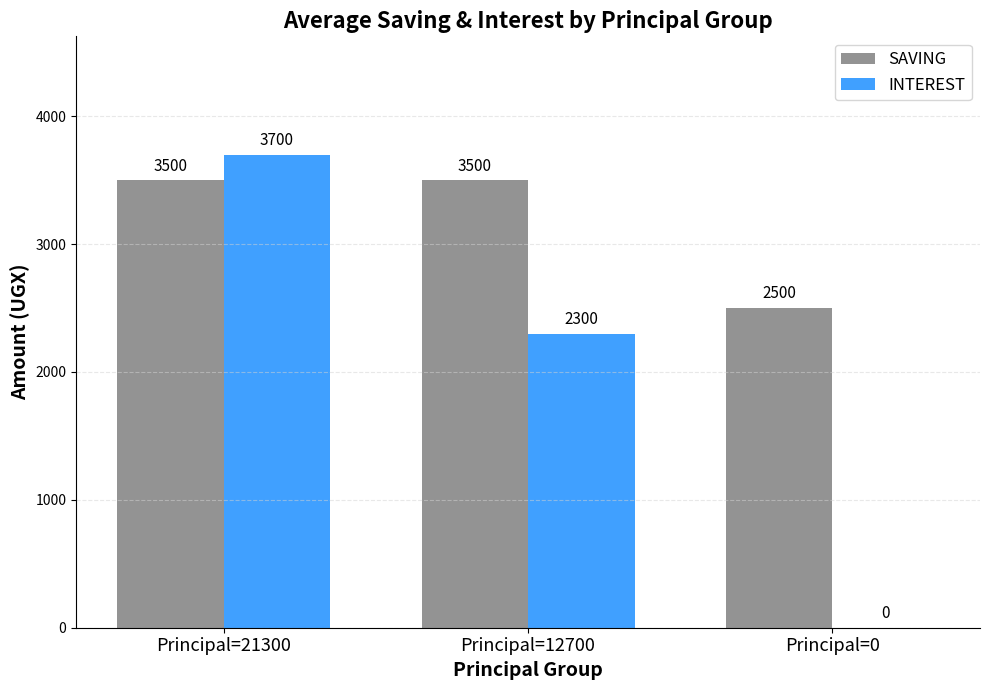

Which series has the largest total across all categories?

SAVING